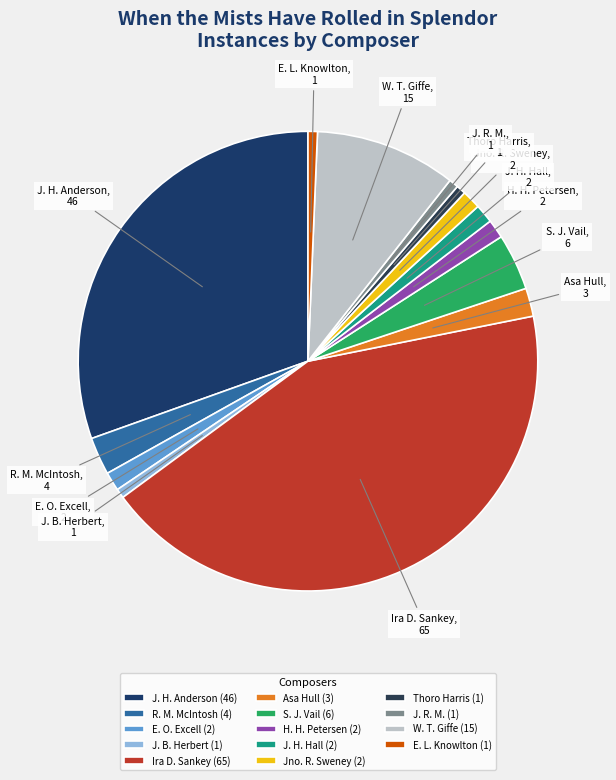

What is the ratio of the value at R. M. McIntosh to the value at W. T. Giffe?

0.3